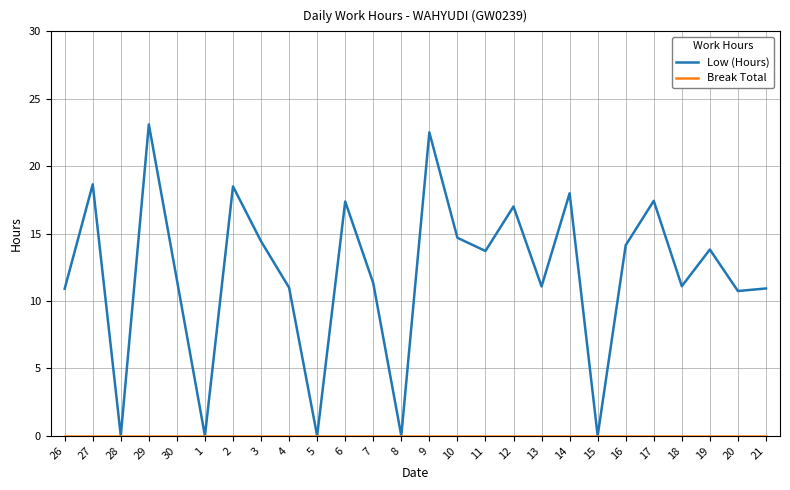

Which series has the largest total across all categories?

Low (Hours)